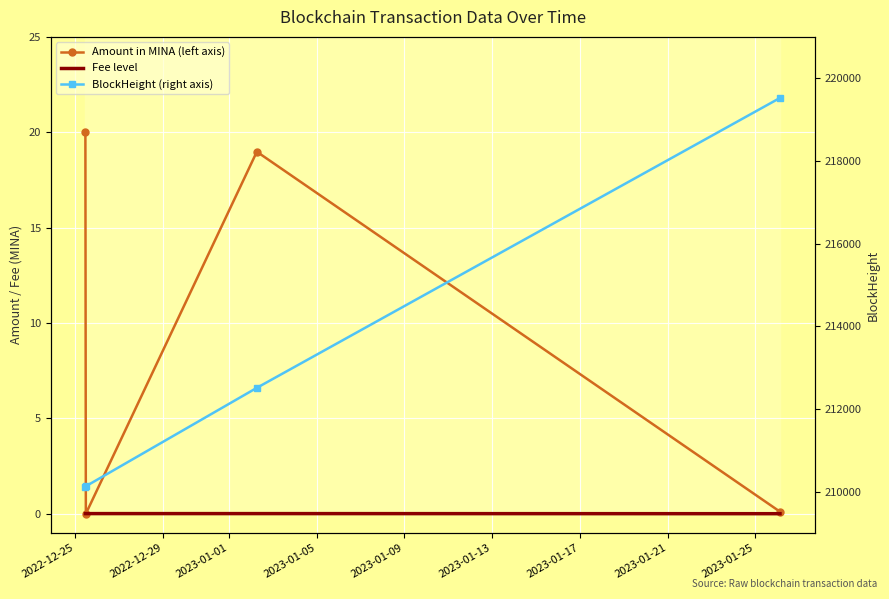

How many lines are shown in the chart?

3